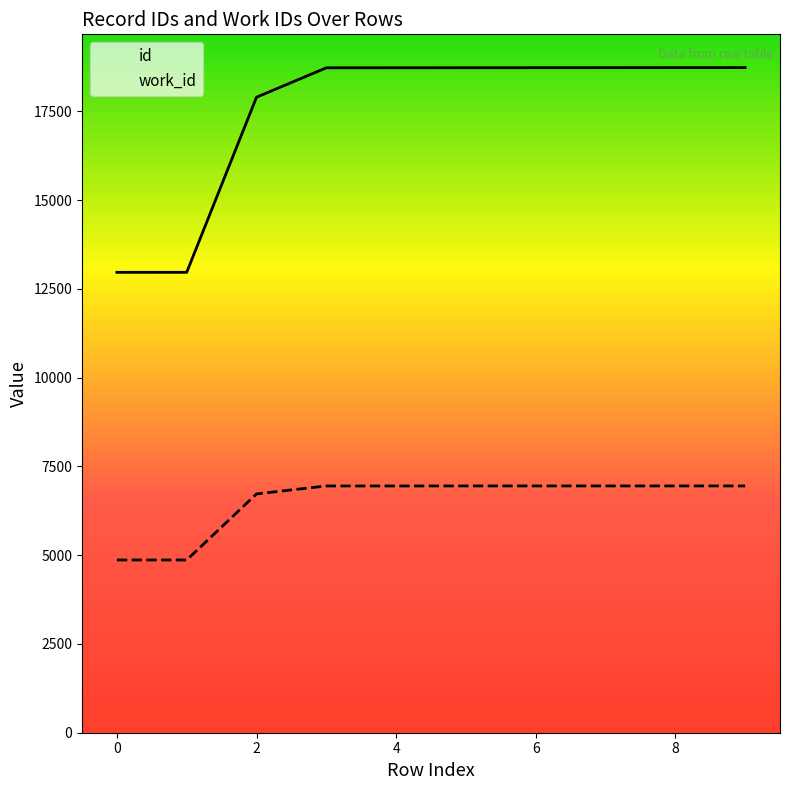

True or false: id and work_id cross at least once.

False